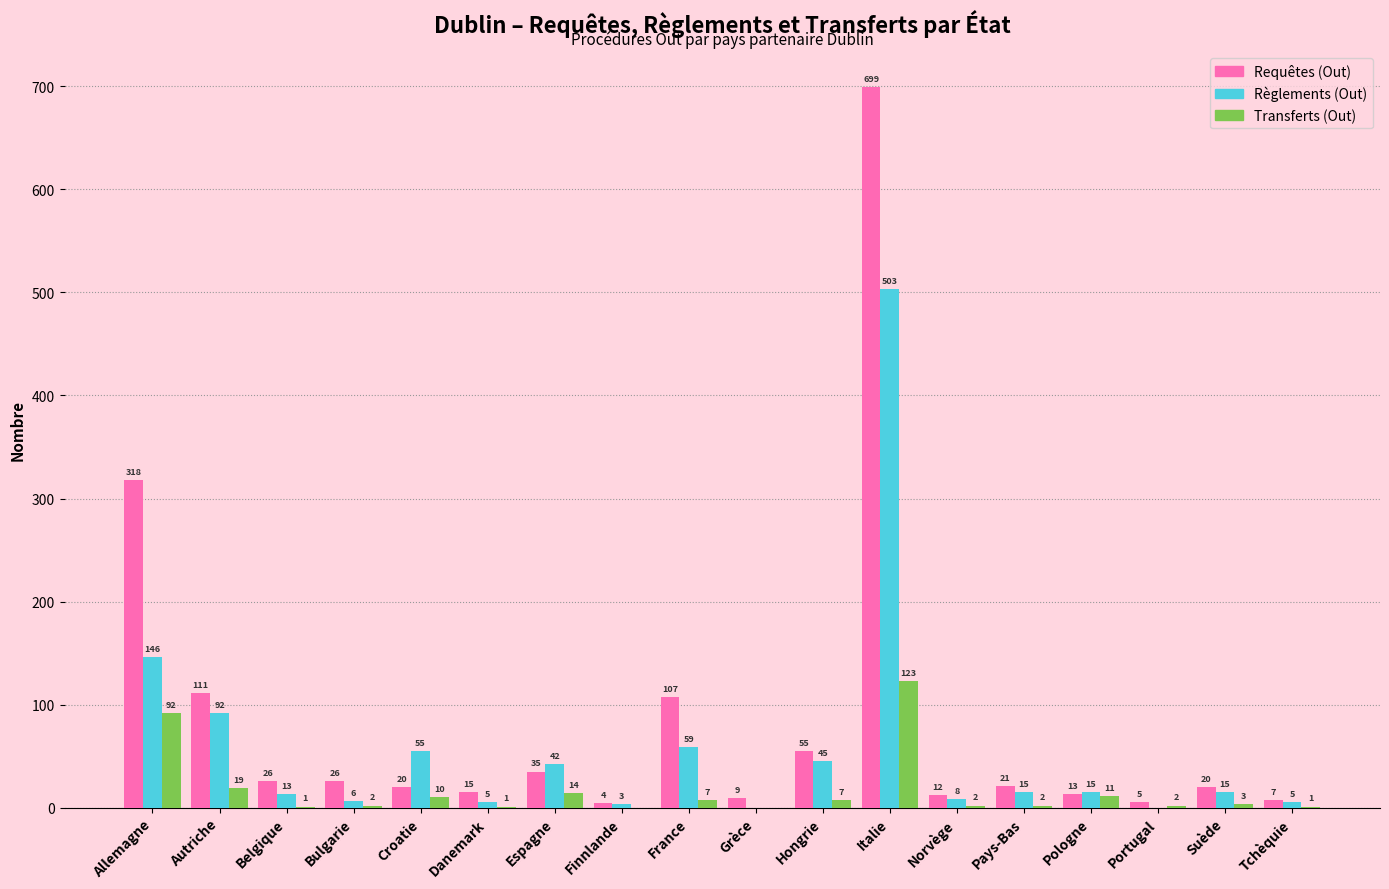

Reading left to right, list all the values displayed in this chart.

Requêtes (Out): Allemagne=318	Autriche=111	Belgique=26	Bulgarie=26	Croatie=20	Danemark=15	Espagne=35	Finnlande=4	France=107	Grèce=9	Hongrie=55	Italie=699	Norvège=12	Pays-Bas=21	Pologne=13	Portugal=5	Suède=20	Tchèquie=7
Règlements (Out): Allemagne=146	Autriche=92	Belgique=13	Bulgarie=6	Croatie=55	Danemark=5	Espagne=42	Finnlande=3	France=59	Grèce=0	Hongrie=45	Italie=503	Norvège=8	Pays-Bas=15	Pologne=15	Portugal=0	Suède=15	Tchèquie=5
Transferts (Out): Allemagne=92	Autriche=19	Belgique=1	Bulgarie=2	Croatie=10	Danemark=1	Espagne=14	Finnlande=0	France=7	Grèce=0	Hongrie=7	Italie=123	Norvège=2	Pays-Bas=2	Pologne=11	Portugal=2	Suède=3	Tchèquie=1